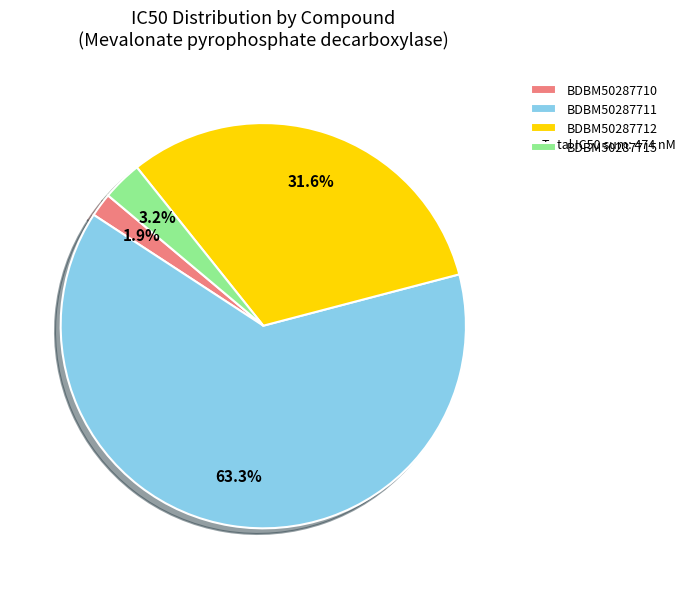

To the nearest percent, what is the combined percentage of BDBM50287711 and BDBM50287710?

65%